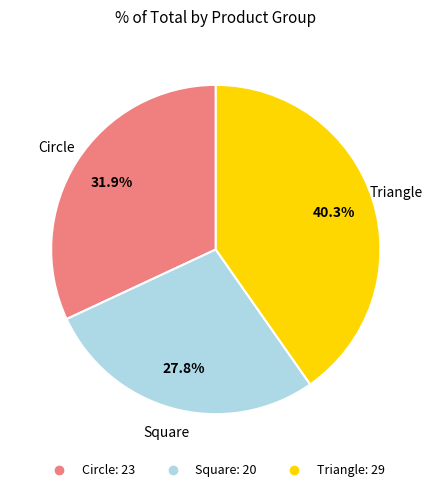

Which category has the smallest portion of the pie?

Square